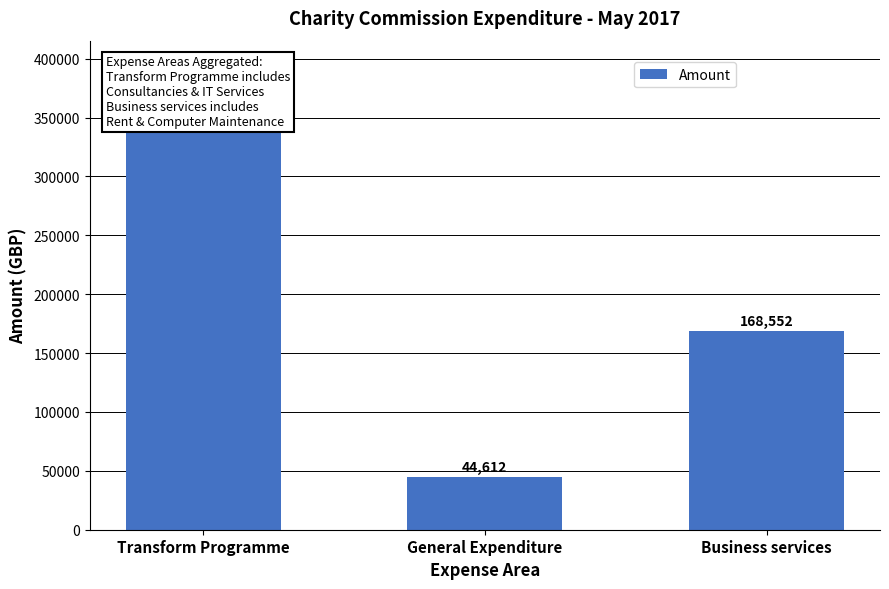

What is the label of the 3rd bar from the right?

Transform Programme